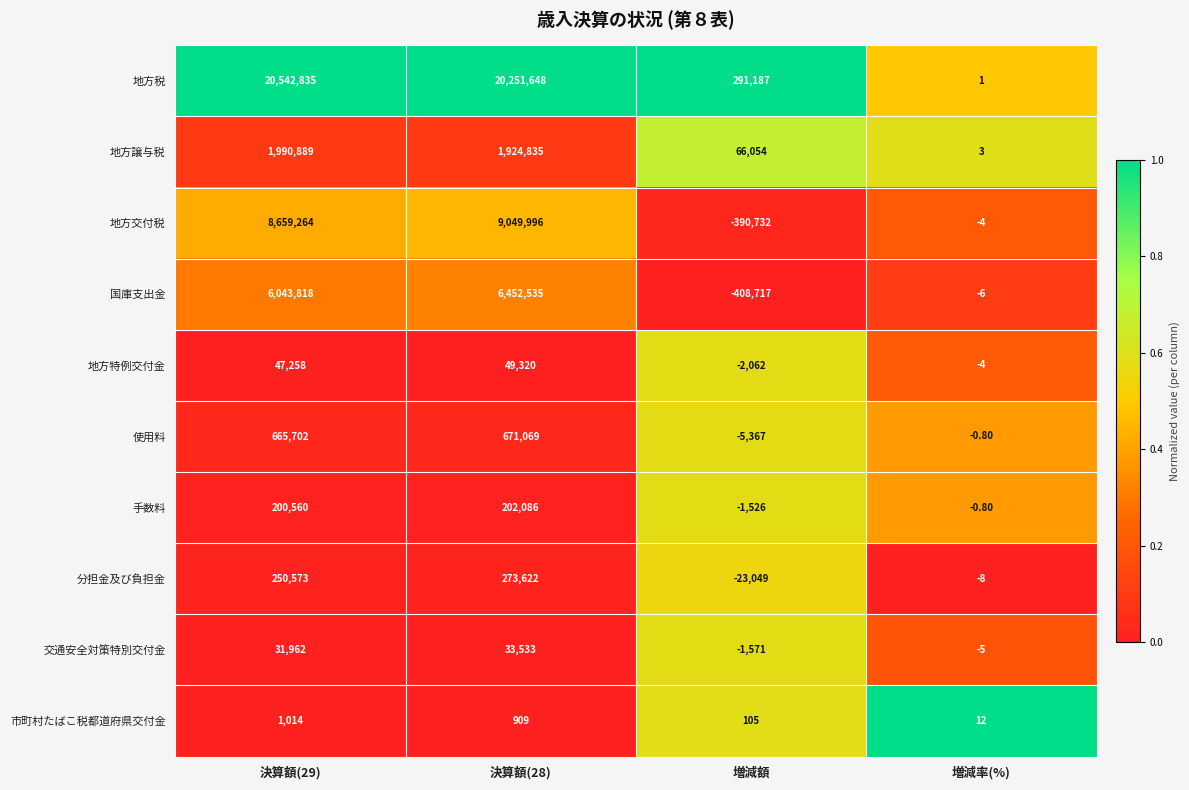

At 決算額(28), list the series in order from largest to smallest.

地方税, 地方交付税, 国庫支出金, 地方譲与税, 使用料, 分担金及び負担金, 手数料, 地方特例交付金, 交通安全対策特別交付金, 市町村たばこ税都道府県交付金